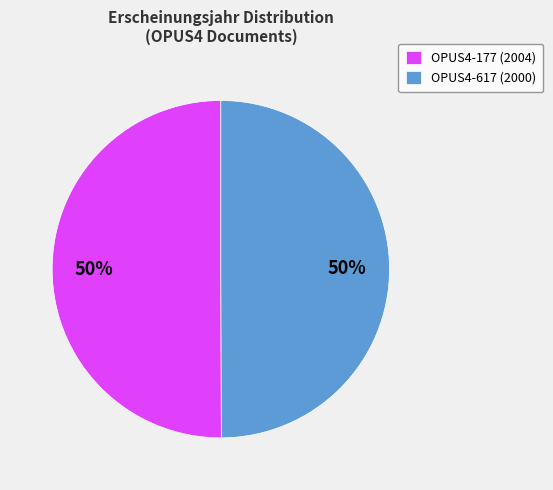

Is it true that OPUS4-617 (2000) is 50% of the pie?

True